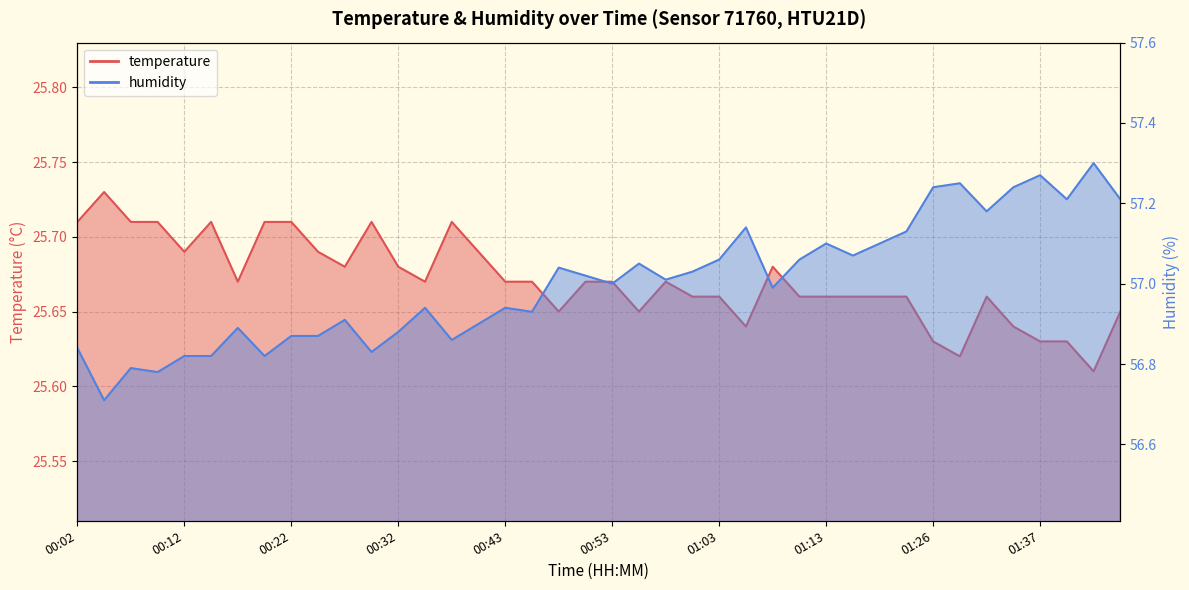

Which series has the largest range (max minus min)?

humidity